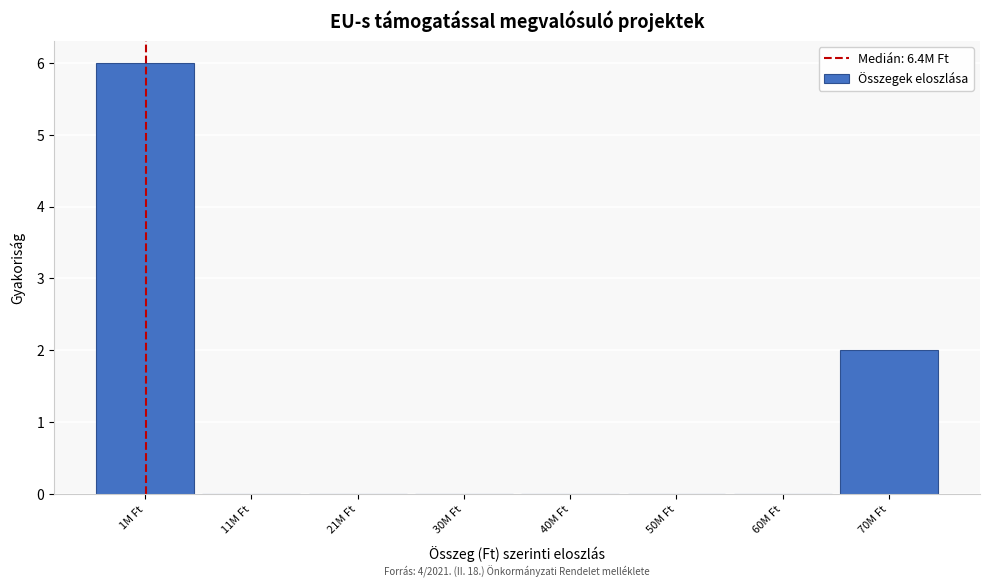

Reading left to right, extract all data points from this chart.

1M Ft=6	11M Ft=0	21M Ft=0	30M Ft=0	40M Ft=0	50M Ft=0	60M Ft=0	70M Ft=2